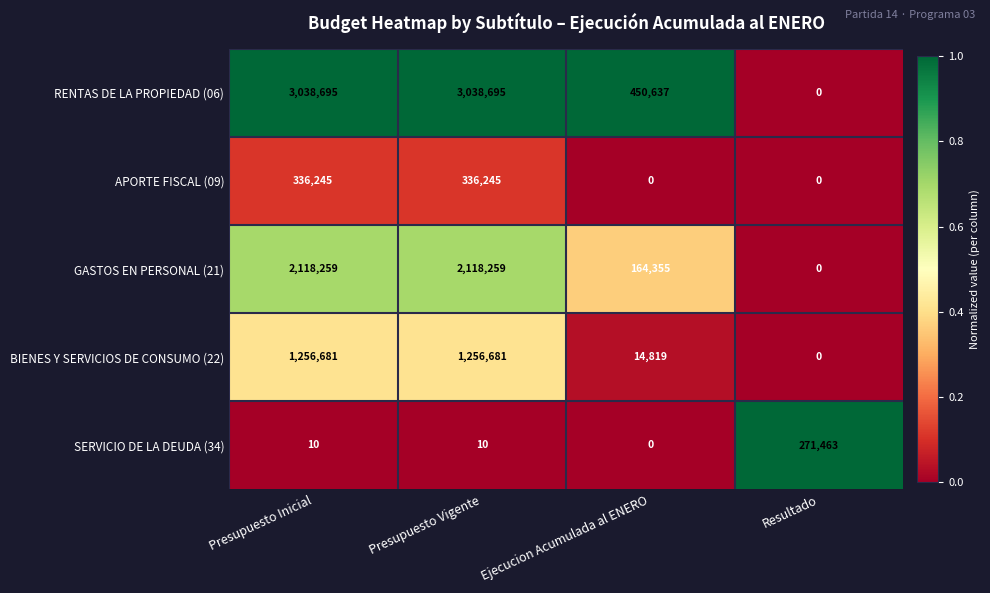

What is the sum of all GASTOS EN PERSONAL (21) values?

4400873